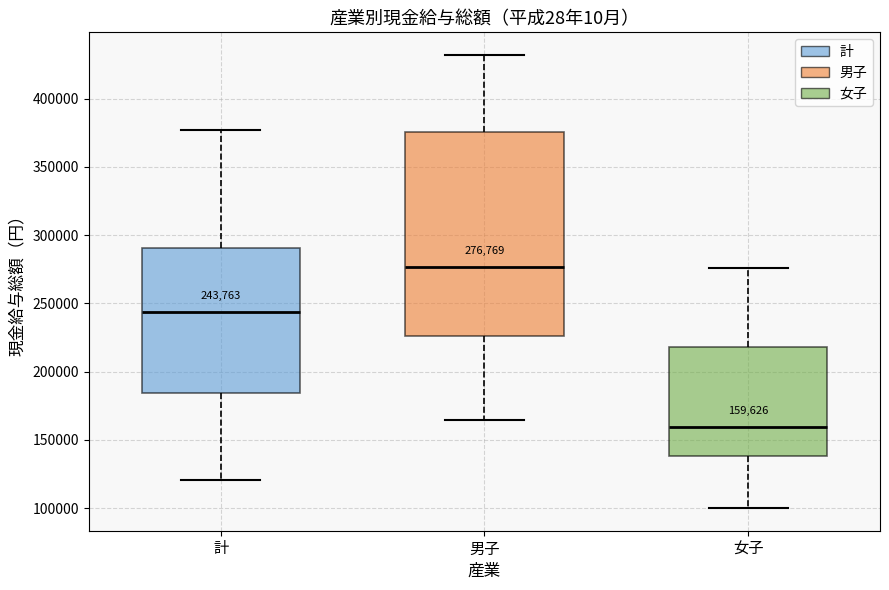

Comparing the boxes themselves (not the whiskers), which one is the tallest?

男子